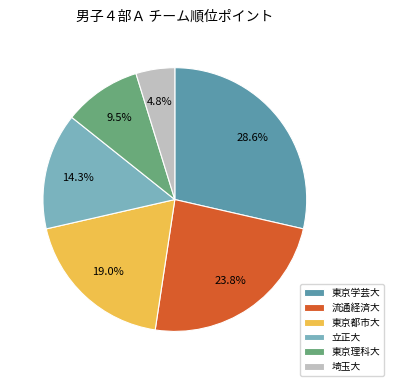

The 東京学芸大 slice represents 29% of the pie. True or false?

True